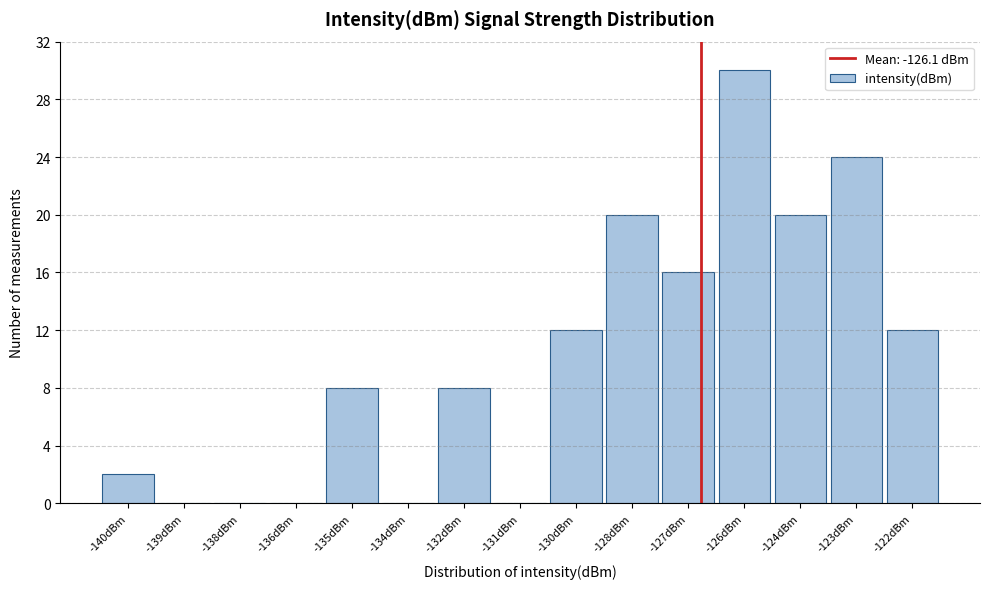

Reading left to right, what are all the values shown in this chart?

-140dBm=2	-139dBm=0	-138dBm=0	-136dBm=0	-135dBm=8	-134dBm=0	-132dBm=8	-131dBm=0	-130dBm=12	-128dBm=20	-127dBm=16	-126dBm=30	-124dBm=20	-123dBm=24	-122dBm=12